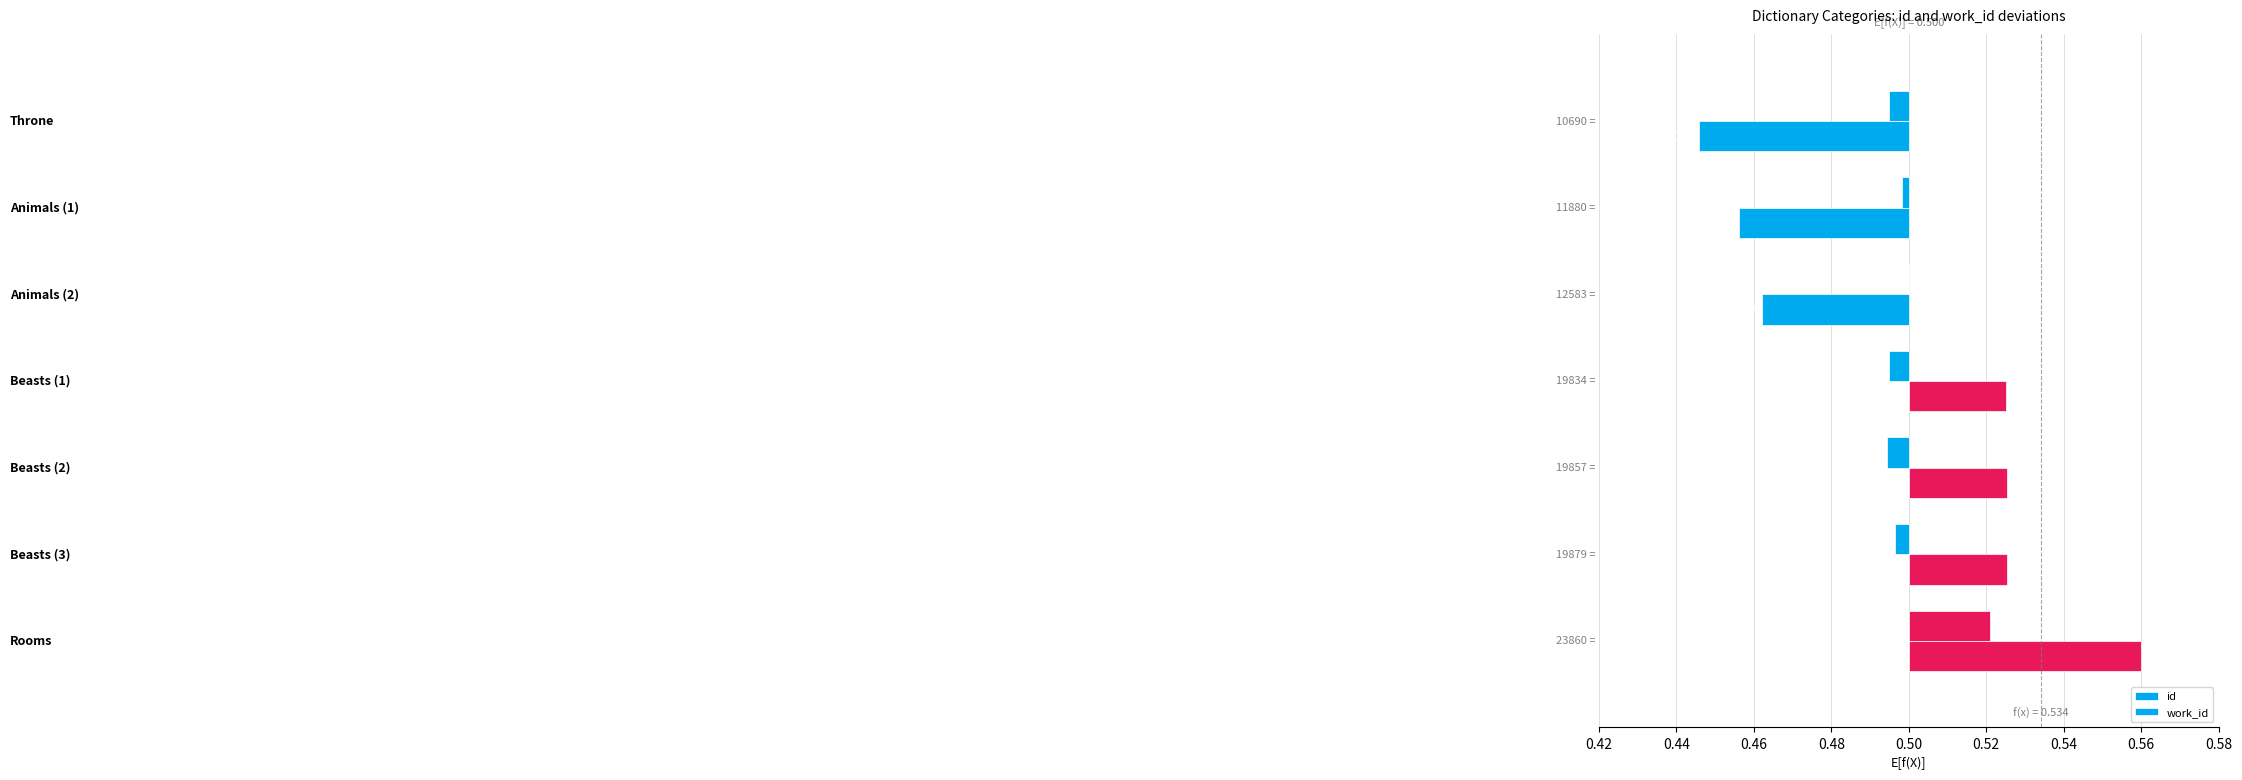

How many data points in work_id are less than 0?

5